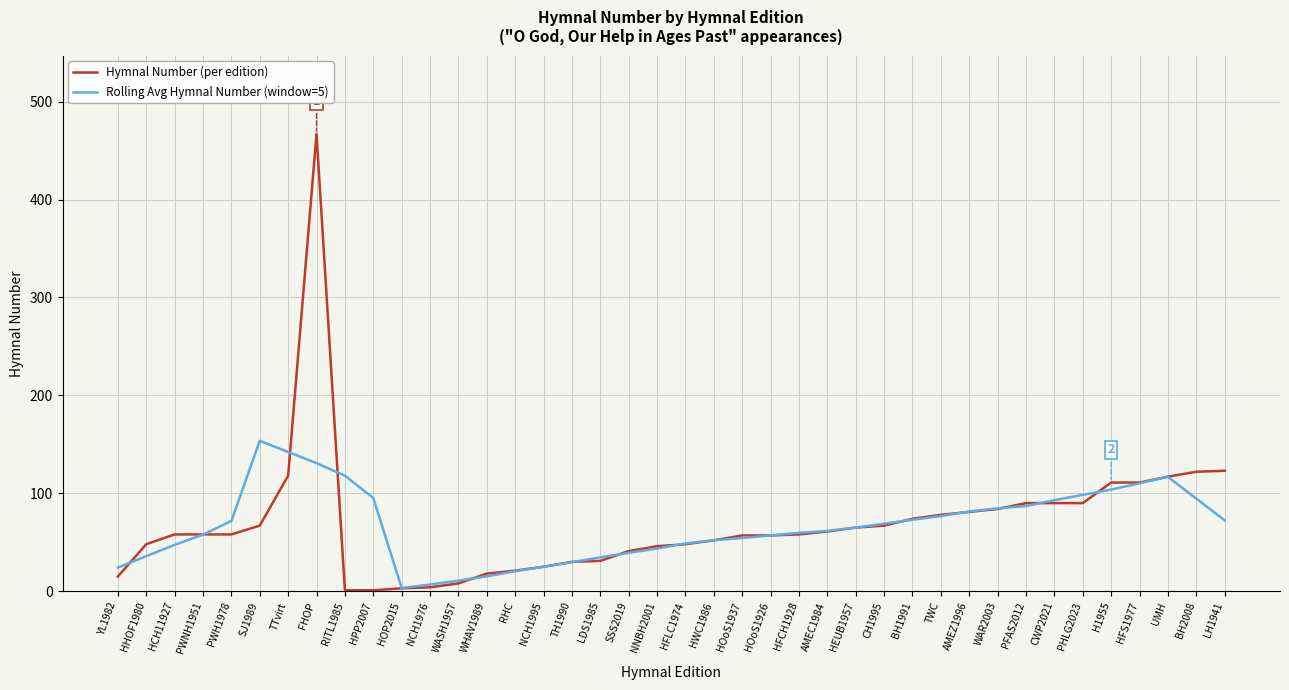

What is the approximate value of Hymnal Number (per edition) at BH2008?

122.0